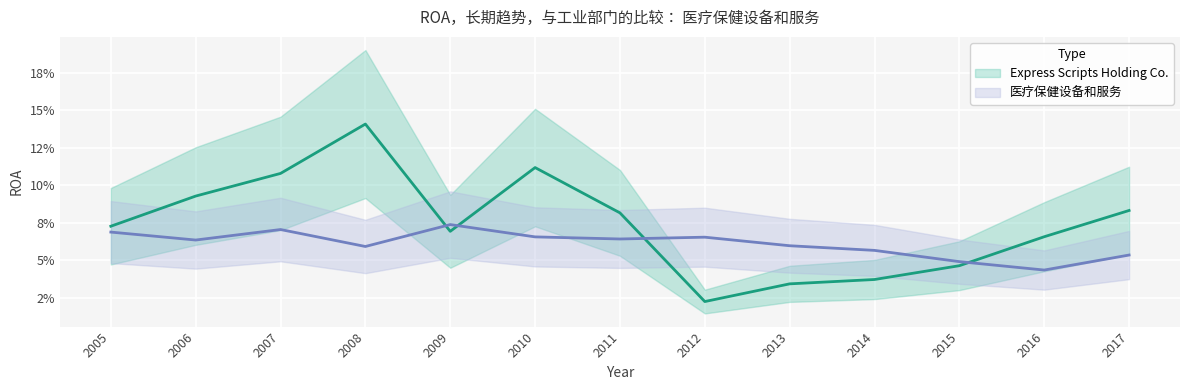

At which category is the sum across all series the highest?

2008